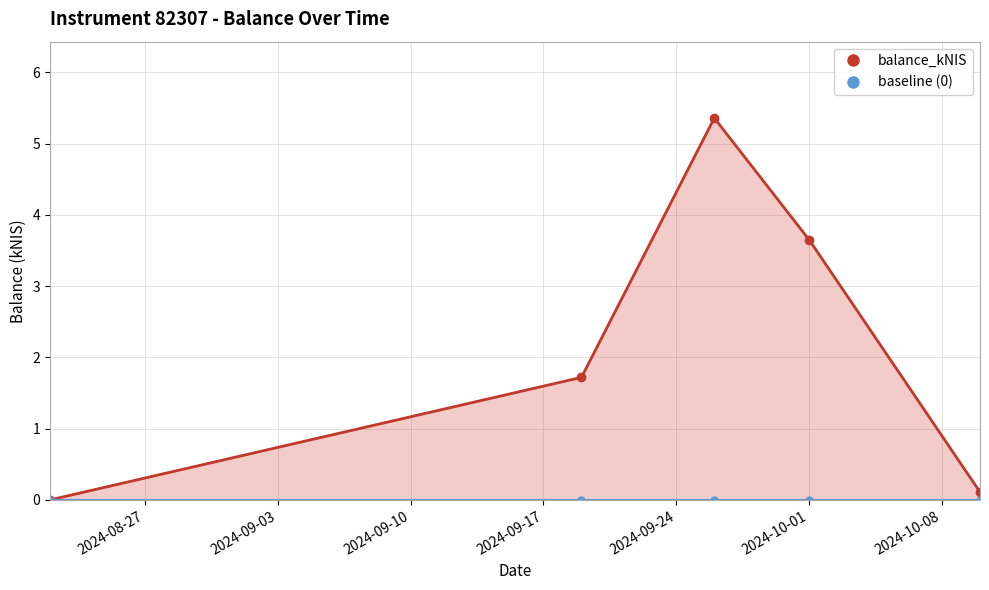

Which has a higher value, 2024-09-26 or 2024-09-19?

2024-09-26